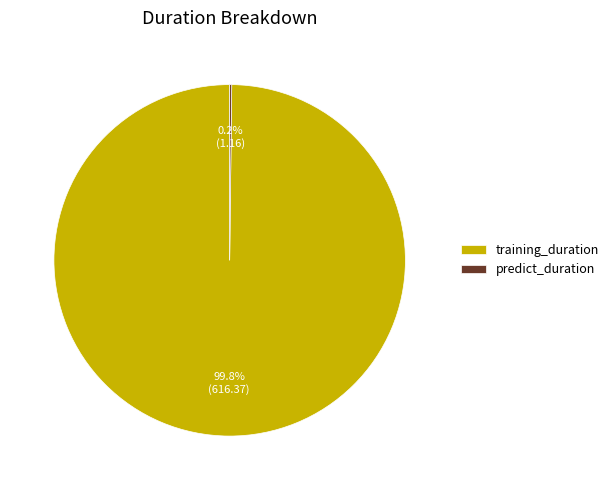

What is the largest slice in the pie chart?

training_duration